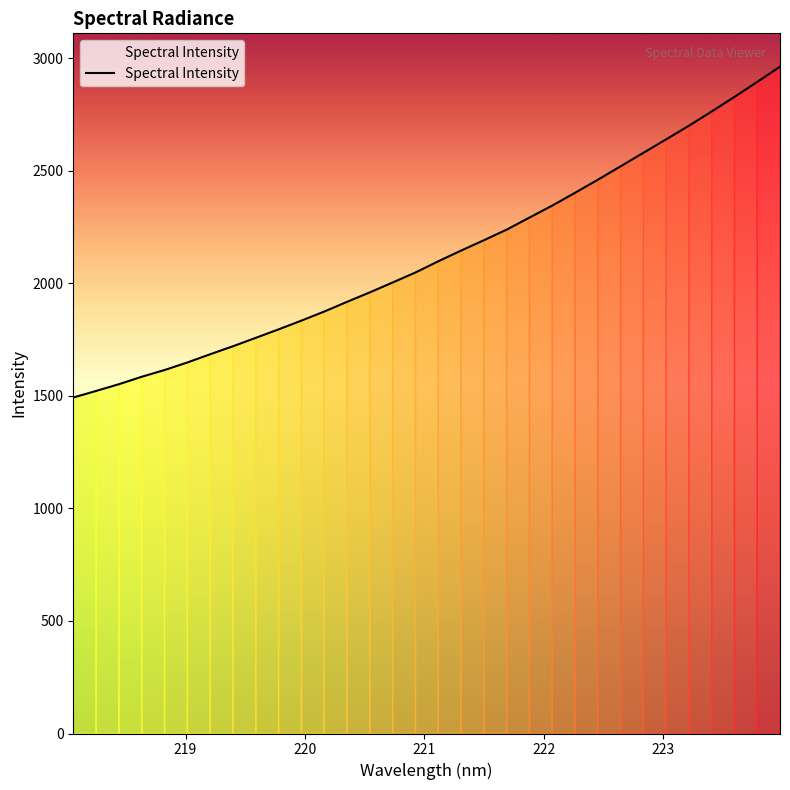

What is the difference between the maximum and minimum values?

1470.1